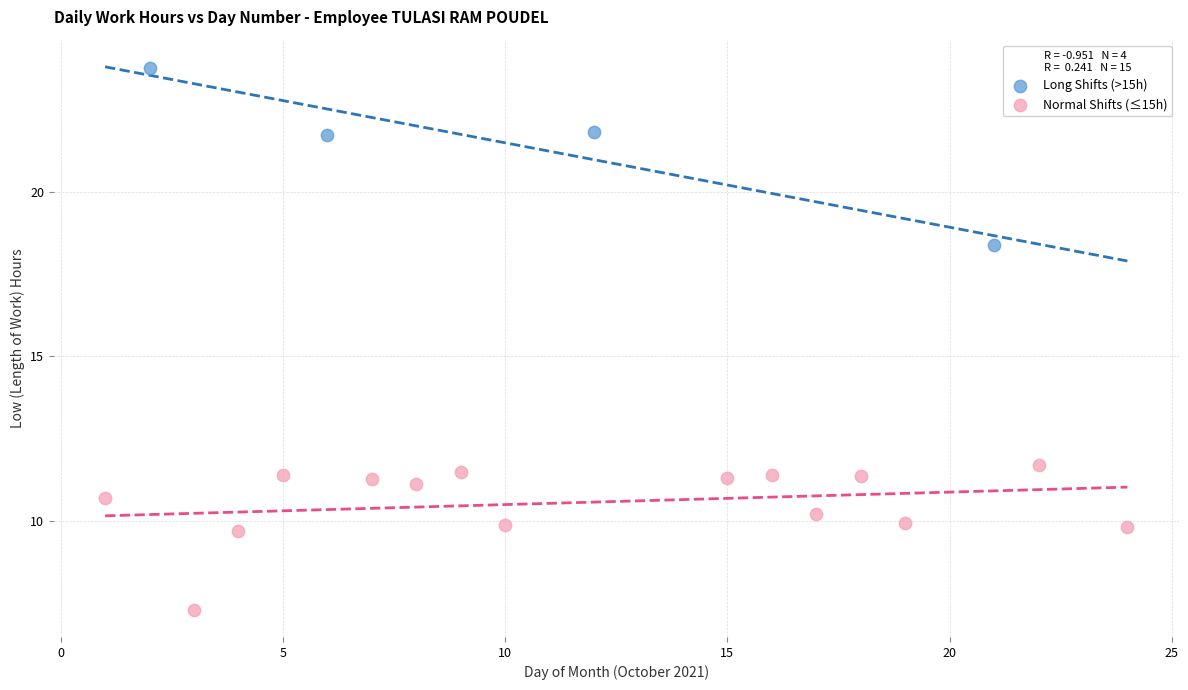

Which series contains the lowest Y value?

Normal Shifts (≤15h)